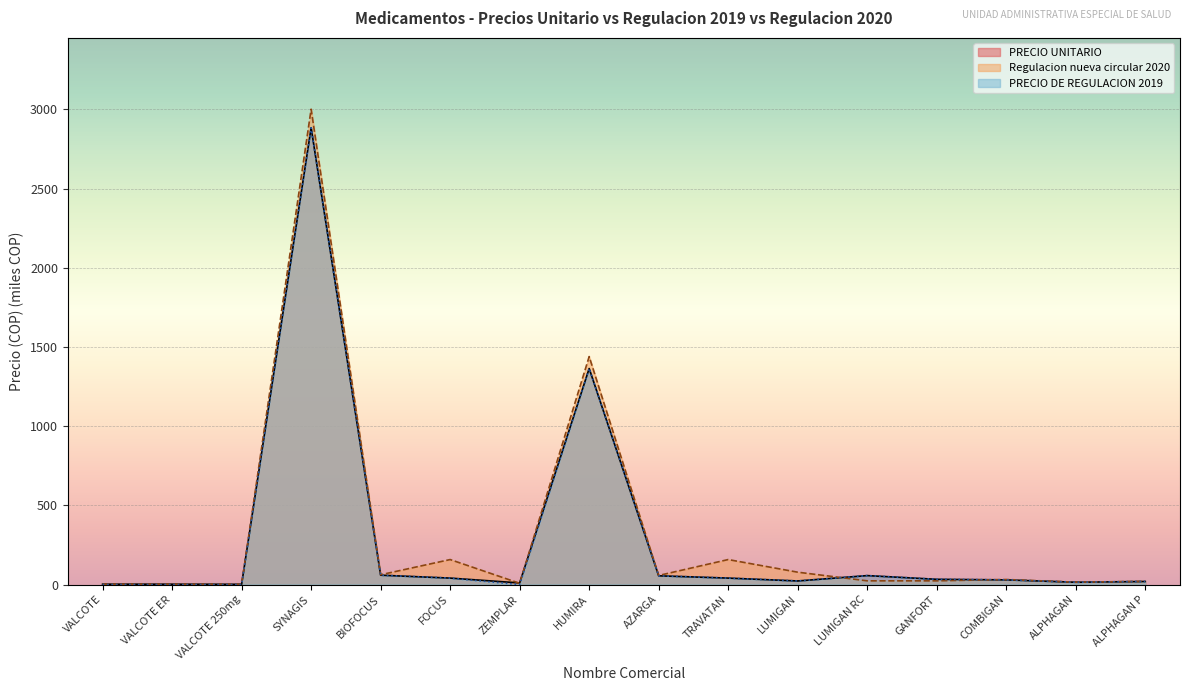

What is the average value of the Regulacion nueva circular 2020 series?

317.6